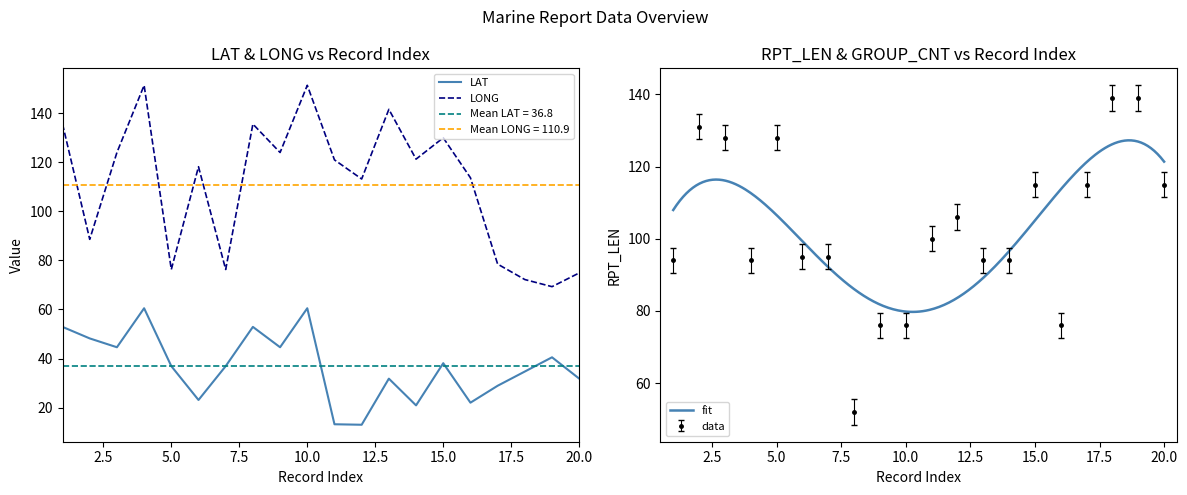

The LONG series shows 124.0 at 9. True or false?

True